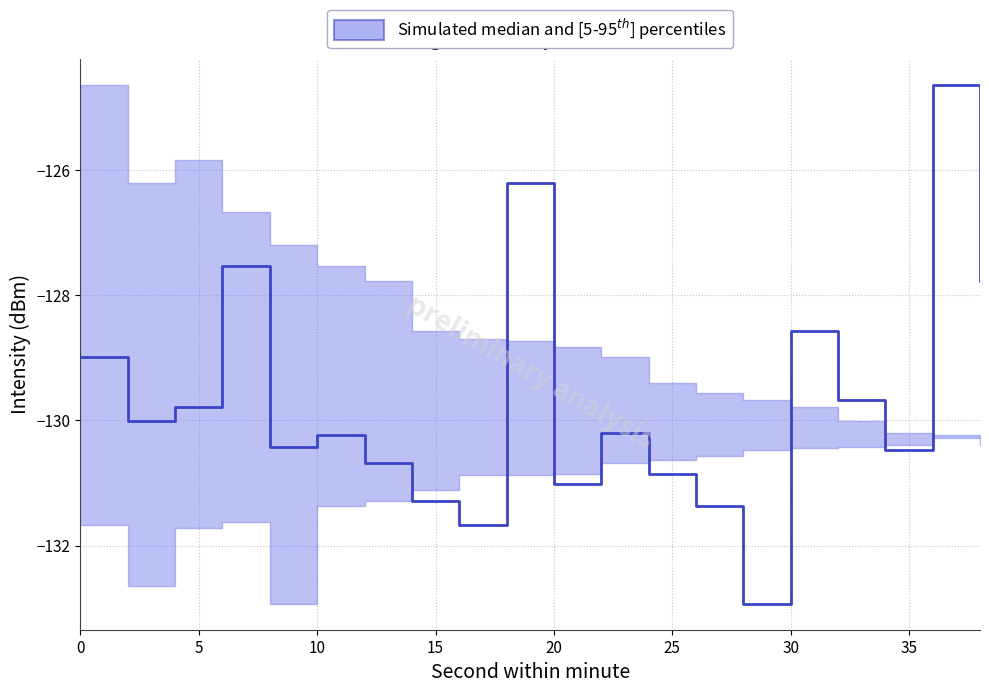

At which category does p95 reach its first local valley?

2